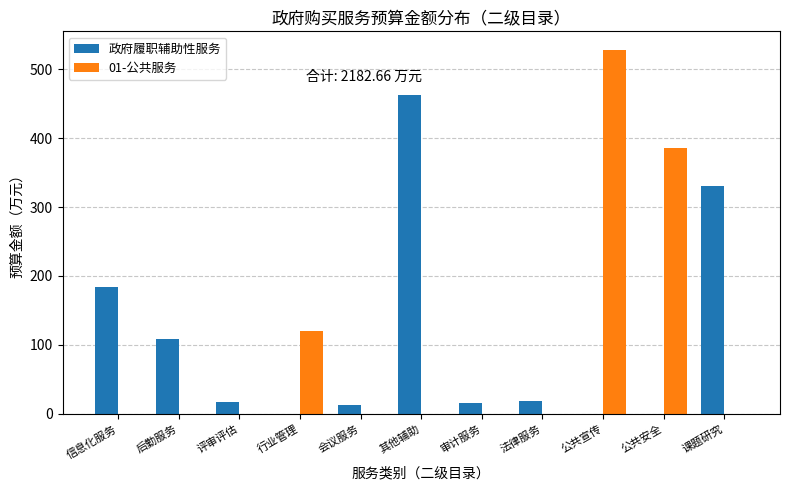

Which series changed the most between 法律服务 and 课题研究?

政府履职辅助性服务